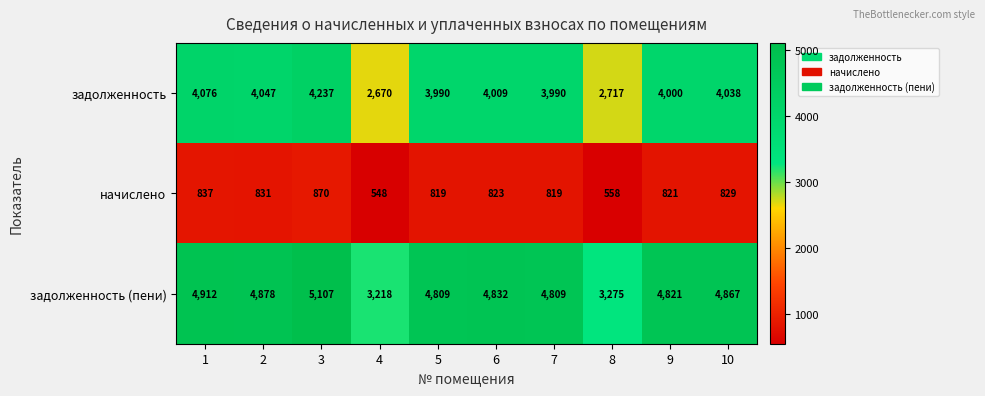

What is the difference between the задолженность (пени) values at 6 and 9?

11